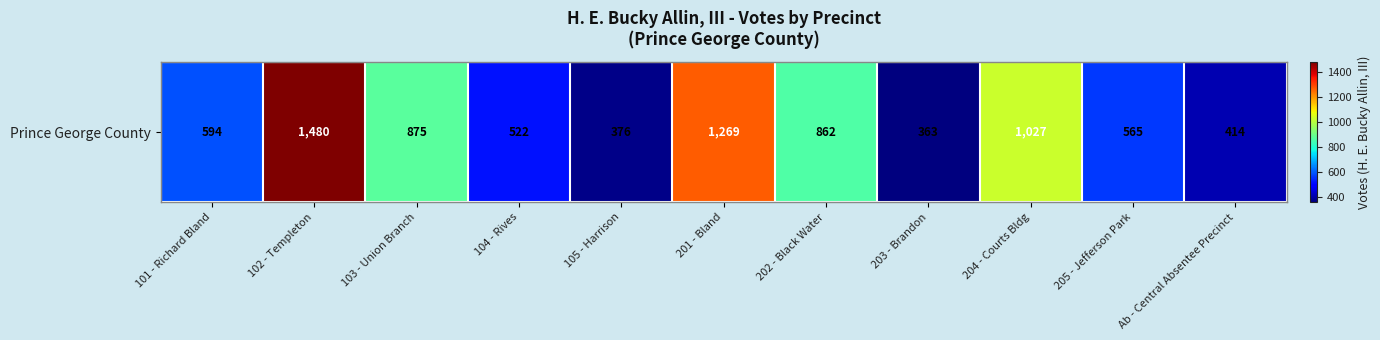

What is the difference between the second highest and minimum values?

906